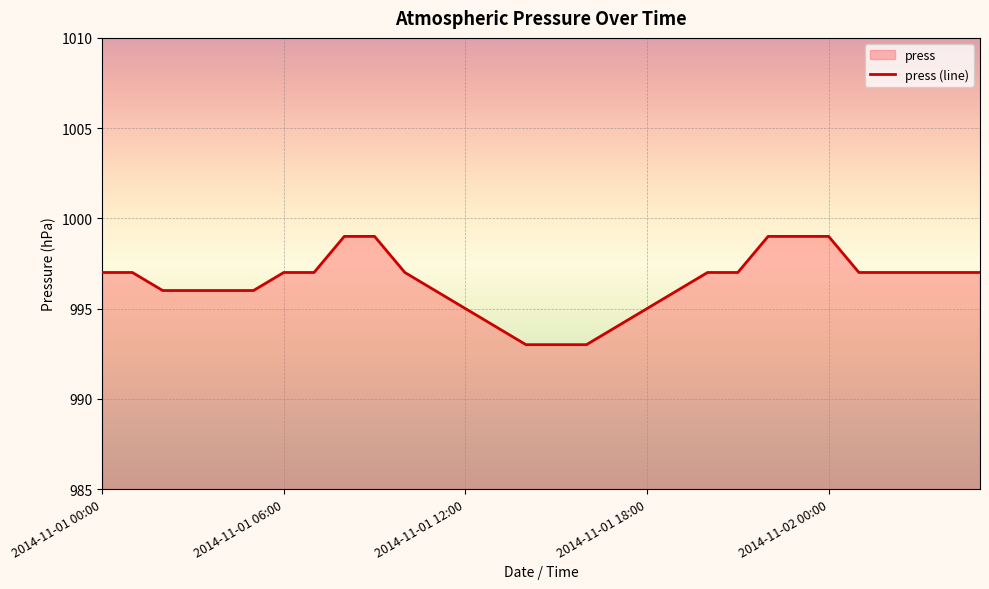

What is the smallest value displayed?

993